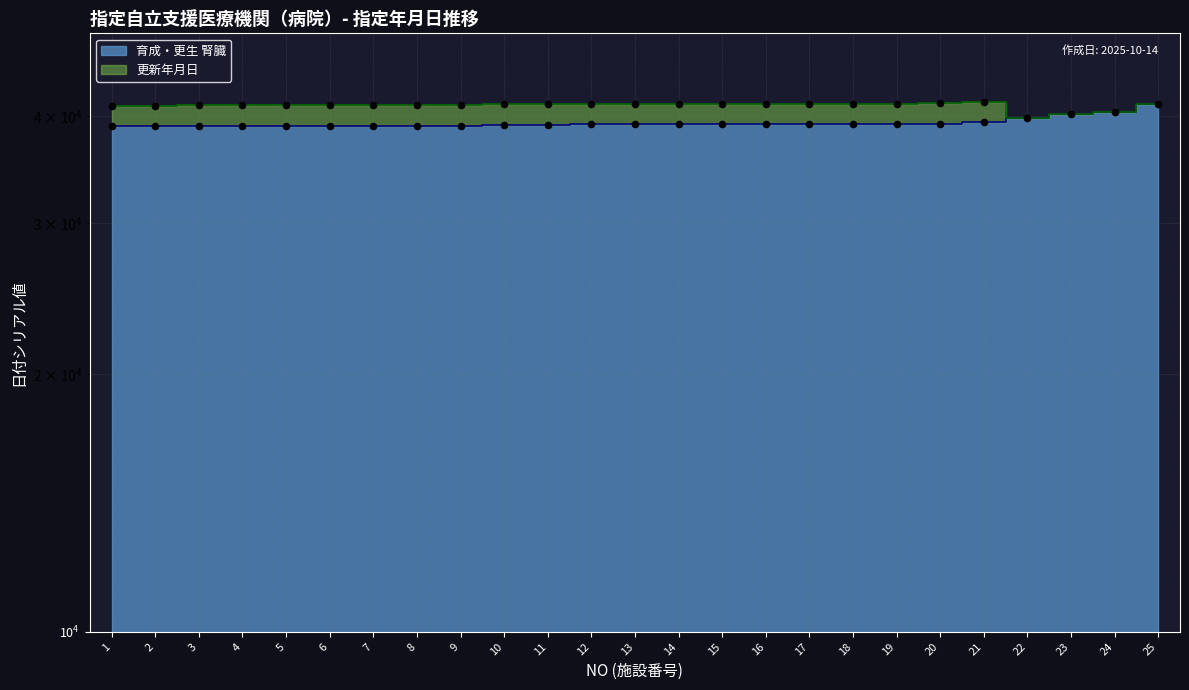

What is the change in value from 16 to 23?

+1096